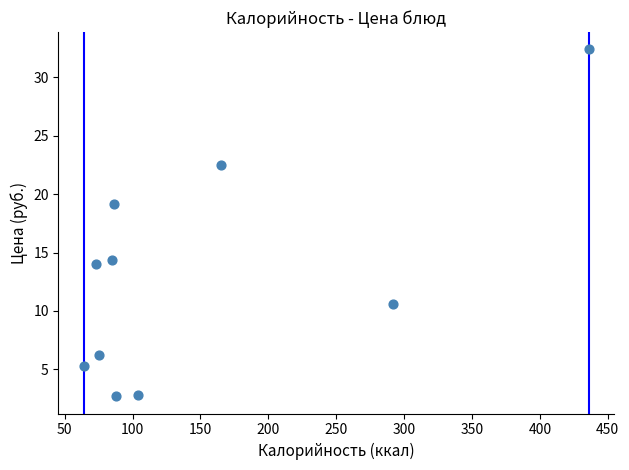

What is the average Y value?

13.0